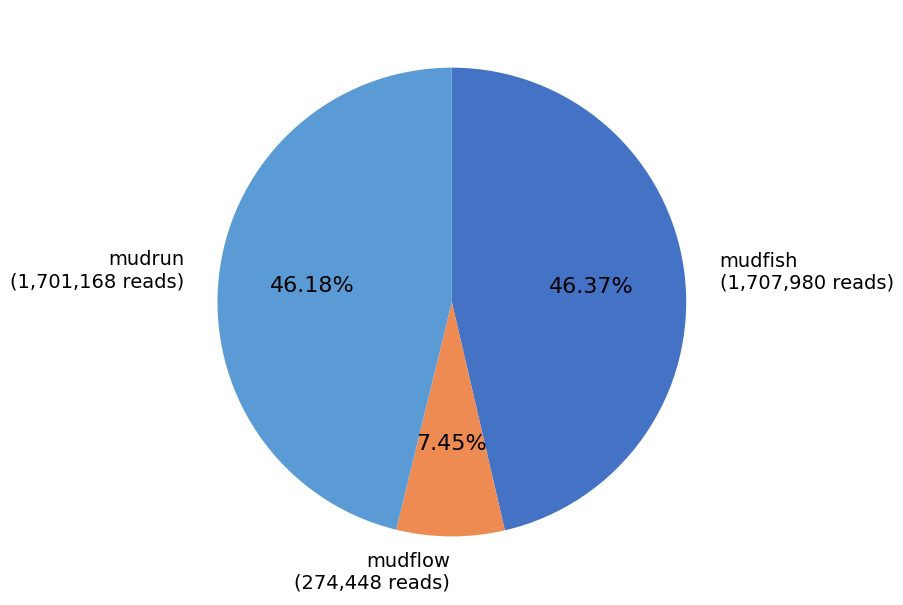

Does any single category account for the majority?

No